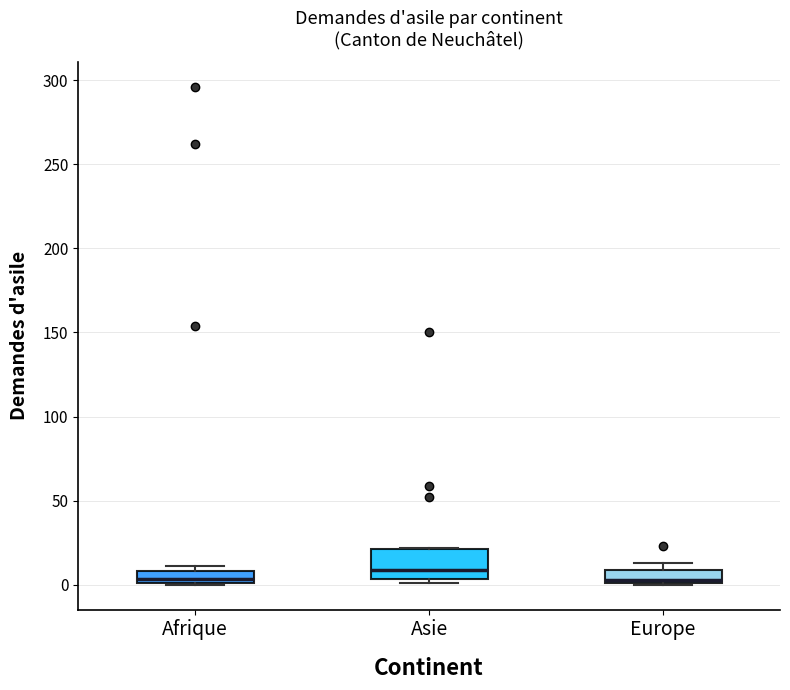

Where is the lower edge of the box for Asie on the y-axis? The values are not printed on the chart, so give them approximately, as read against the axis.

5